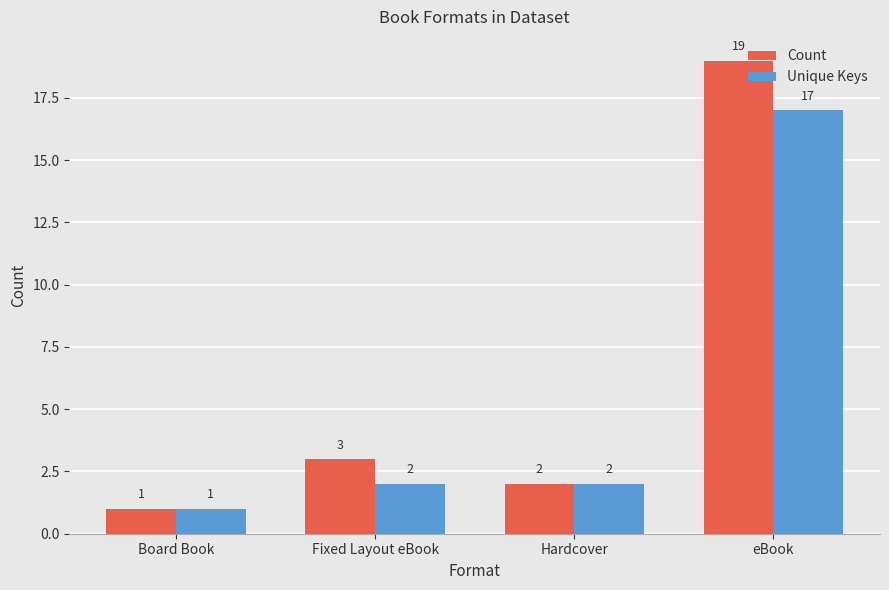

Is the value of Count at Hardcover greater than the value of Unique Keys at Board Book?

Yes